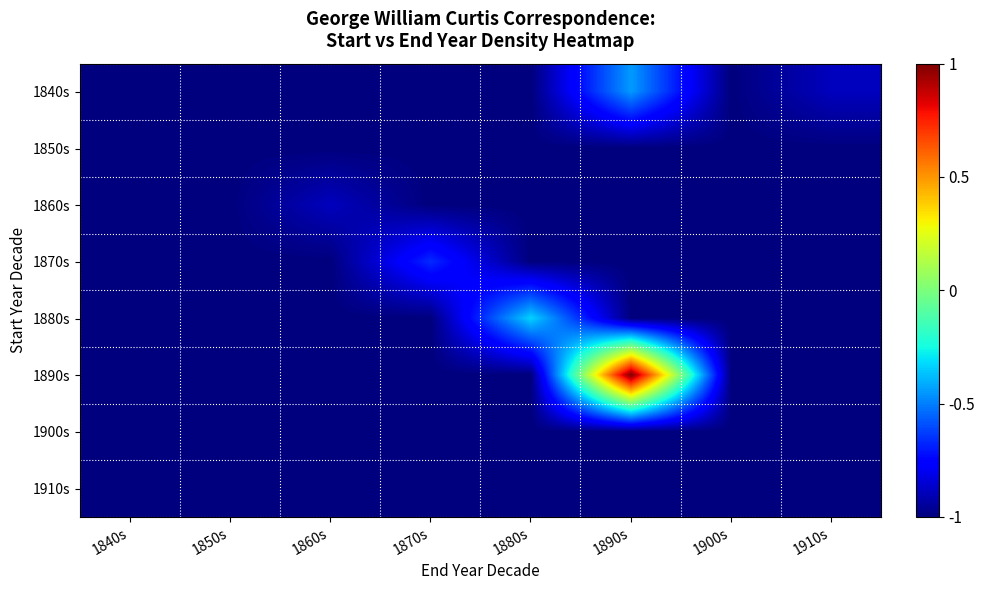

Which series has the largest range (max minus min)?

1890s